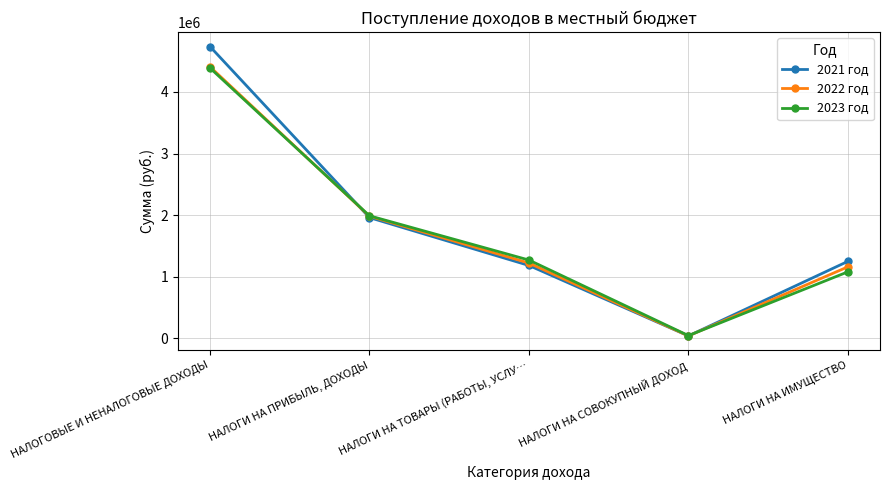

What is the difference between the 2022 год values at НАЛОГИ НА ТОВАРЫ (РАБОТЫ, УСЛУ… and НАЛОГИ НА ПРИБЫЛЬ, ДОХОДЫ?

760000